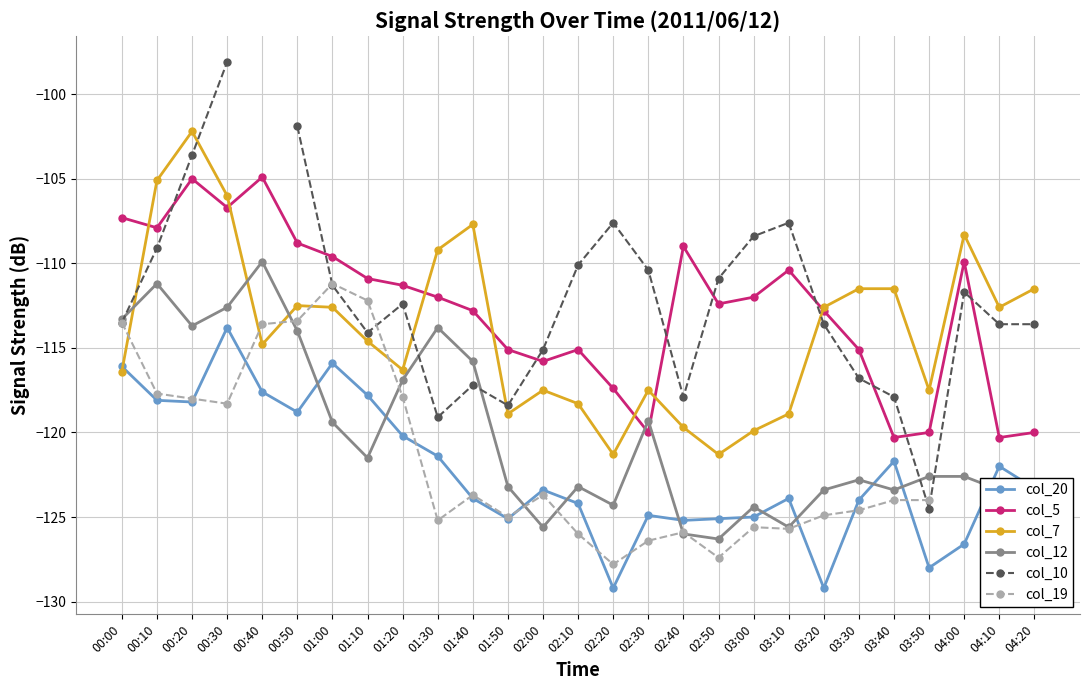

What position from the left is 02:20?

15